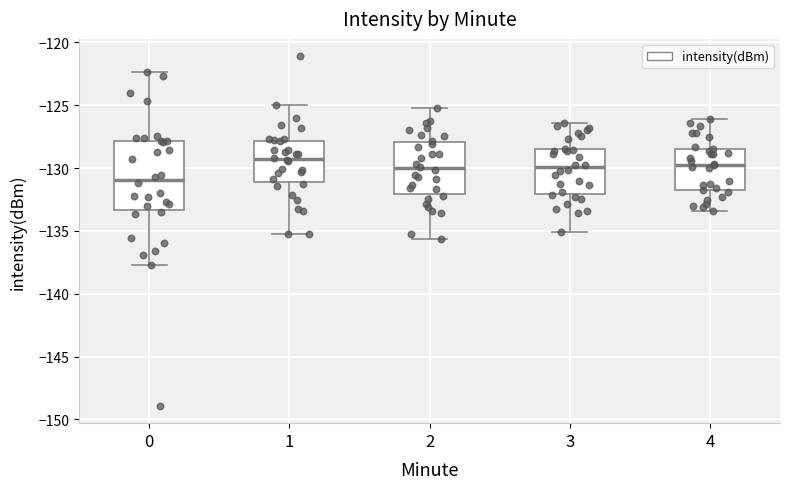

Where does the lower whisker of the box at x = 3 end on the y-axis? The values are not printed on the chart, so give them approximately, as read against the axis.

-135.0